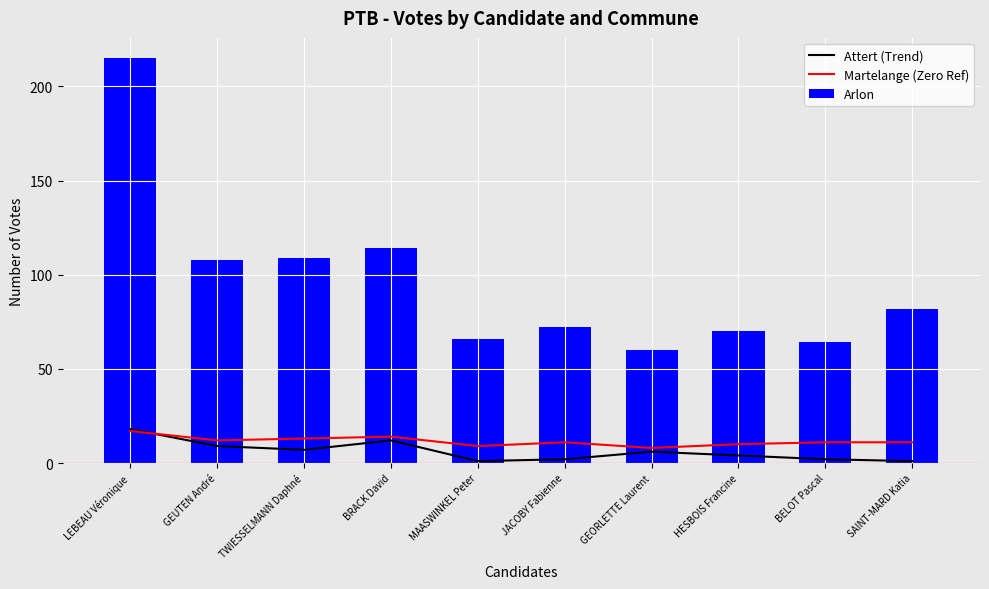

What is the difference between the maximum and second lowest values in the Arlon series?

151